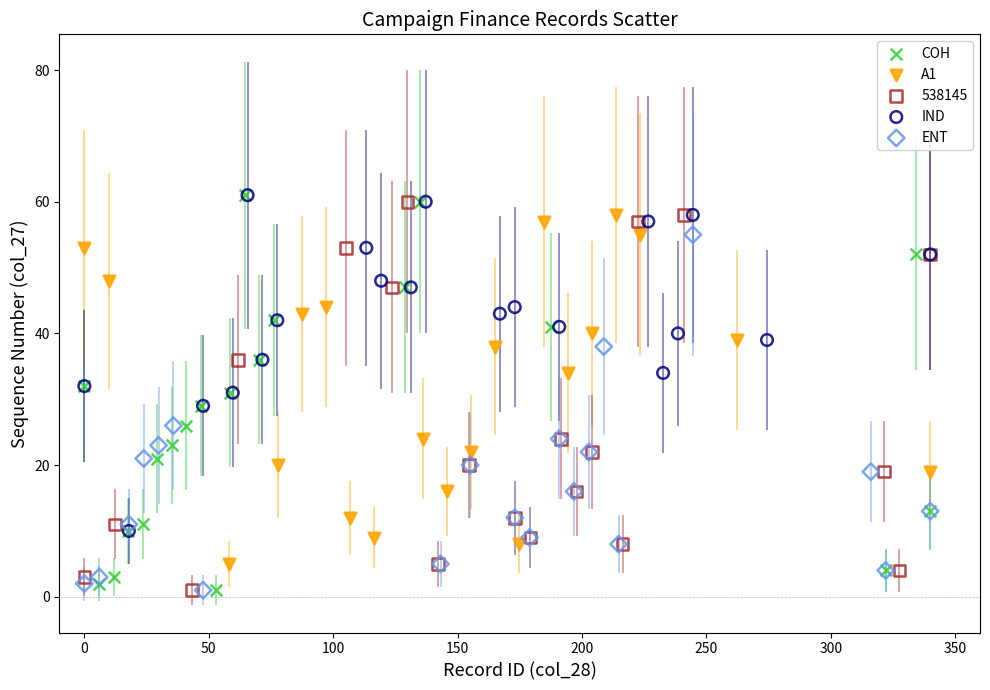

What are all the series names shown in the legend?

COH, A1, 538145, IND, ENT